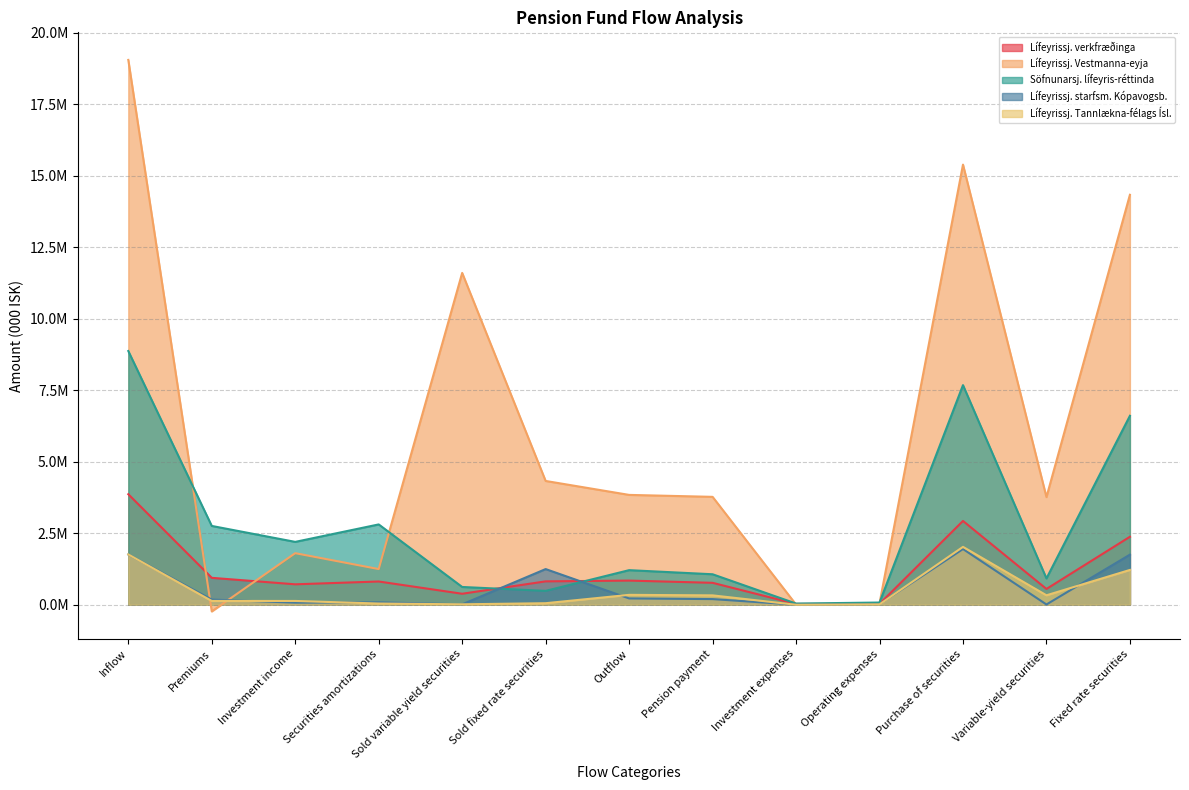

True or false: Lífeyrissj. Tannlækna-félags Ísl. and Lífeyrissj. verkfræðinga intersect in this chart.

False